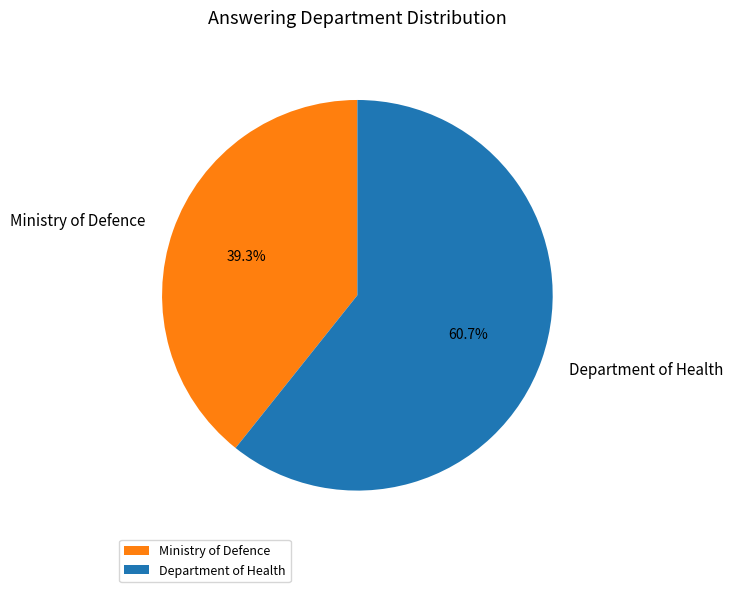

Is it true that Ministry of Defence is 47% of the pie?

False